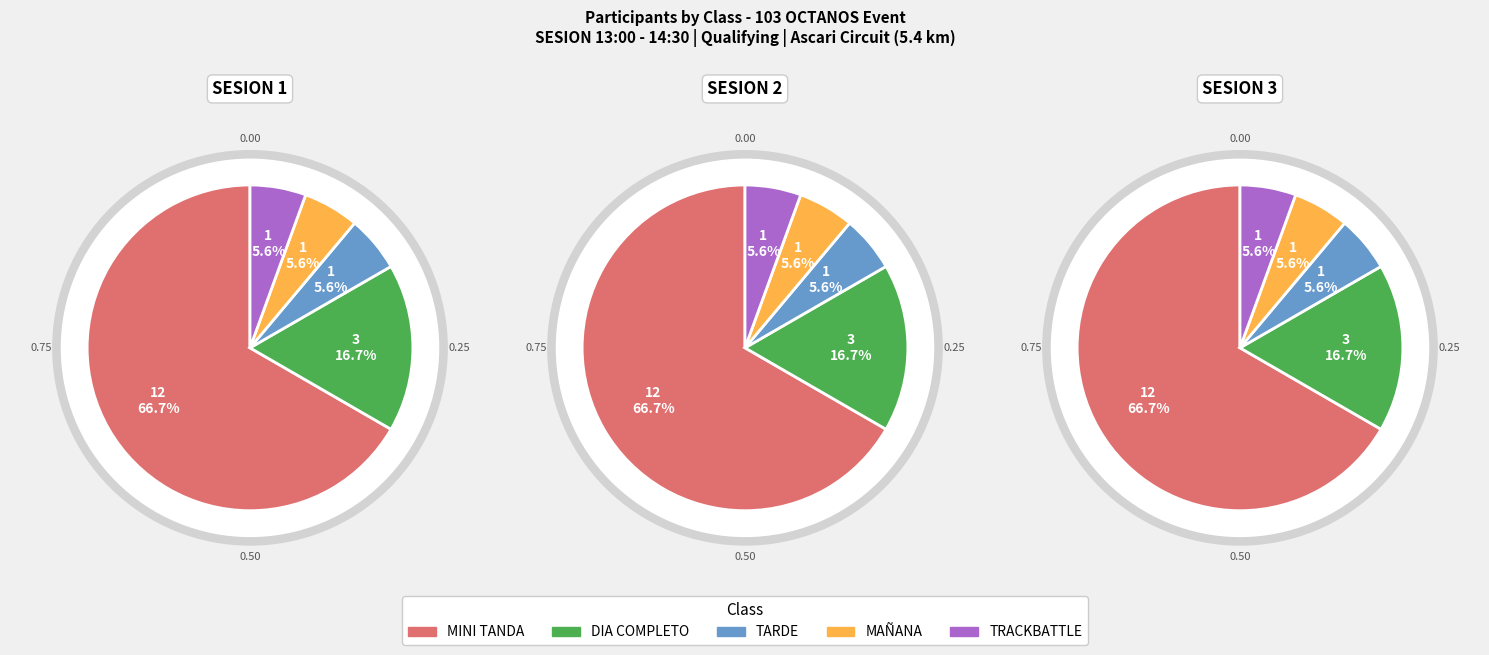

Rank the categories by value from lowest to highest.

TARDE, MAÑANA, TRACKBATTLE, DIA COMPLETO, MINI TANDA